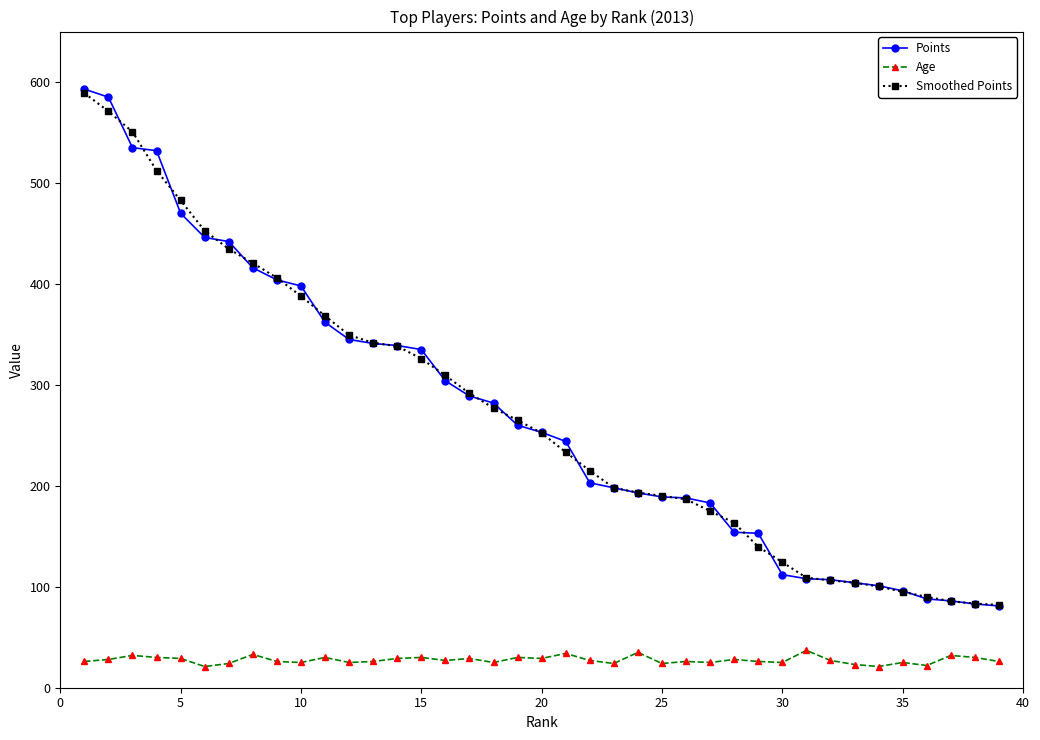

What is the maximum value shown in the chart?

593.0